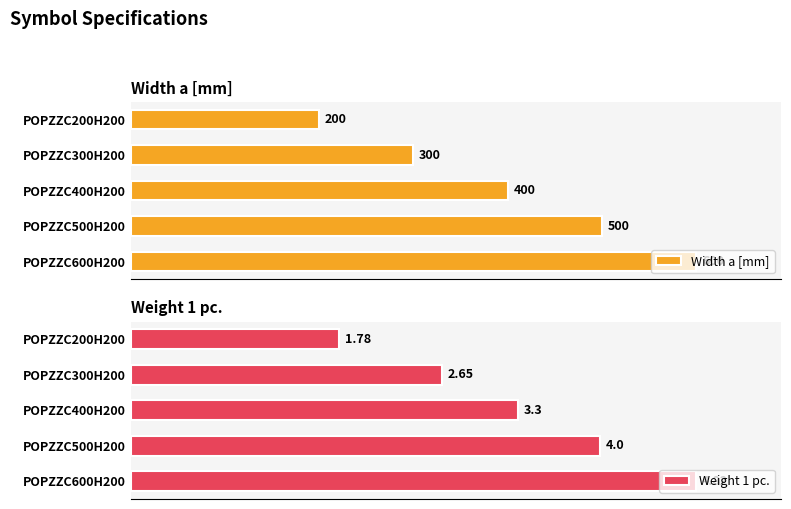

At which label does Width a [mm] reach its minimum?

POPZZC200H200